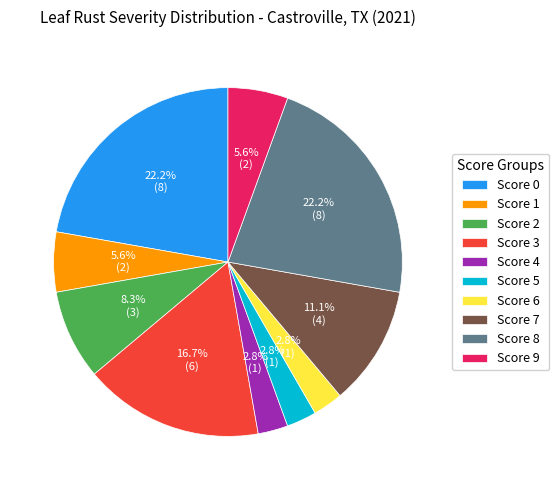

What is the ratio of the value at Score 4 to the value at Score 2?

0.3